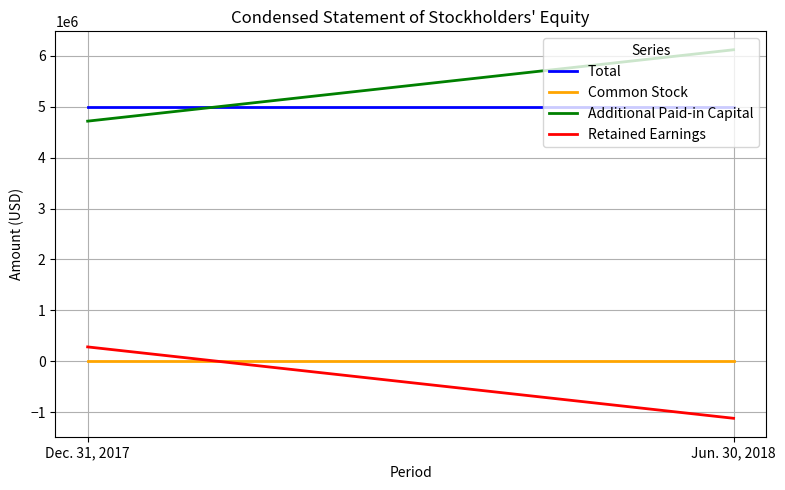

Is it true that Common Stock equals 1000 at Jun. 30, 2018?

True